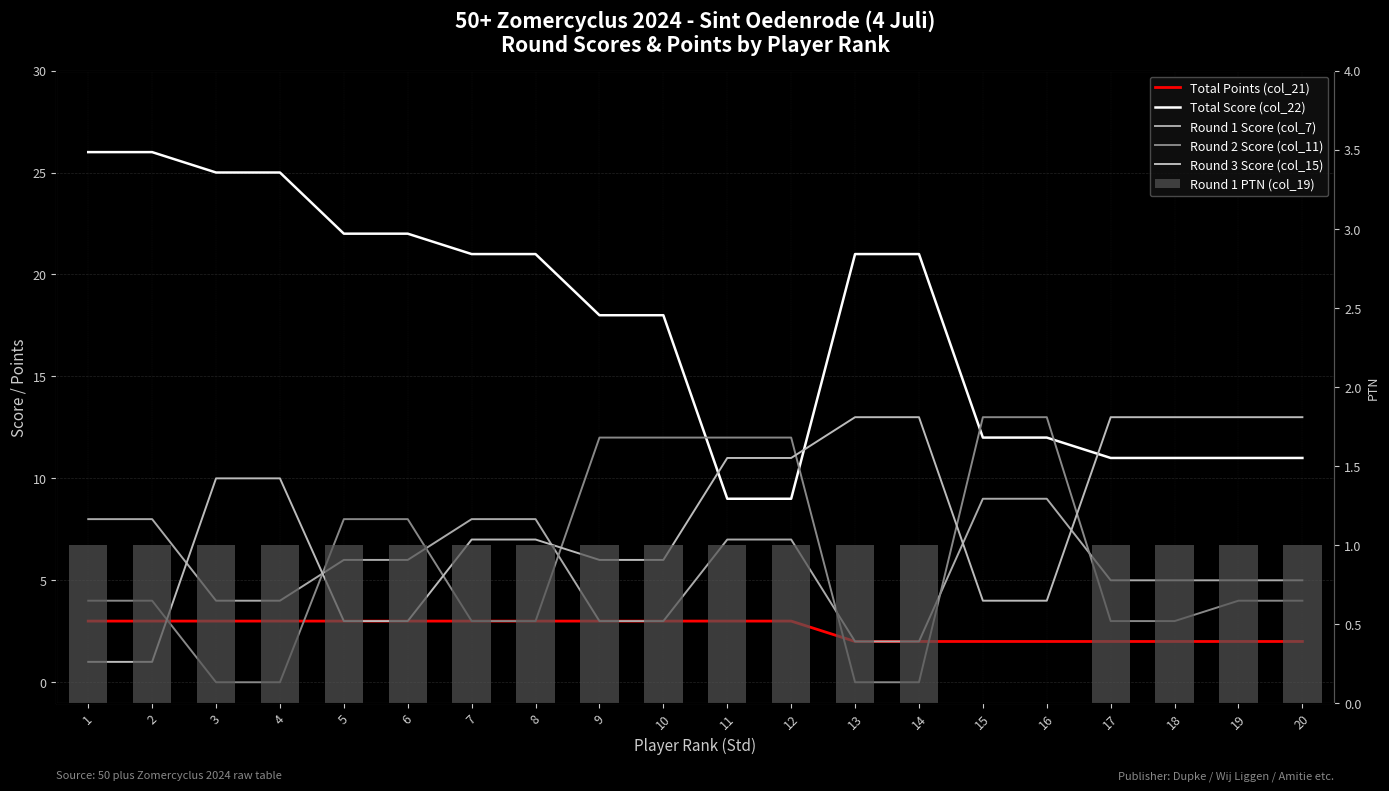

List the labels in order of Round 1 PTN (col_19) value, largest first.

1, 2, 3, 4, 5, 6, 7, 8, 9, 10, 11, 12, 13, 14, 17, 18, 19, 20, 15, 16